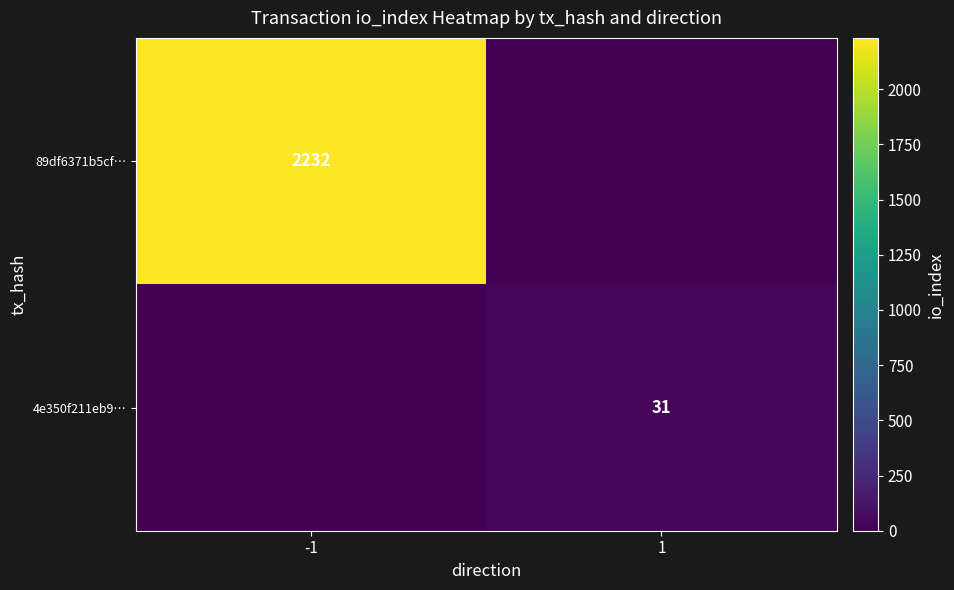

The value of 4e350f211eb9… at 1 is 31. True or false?

True